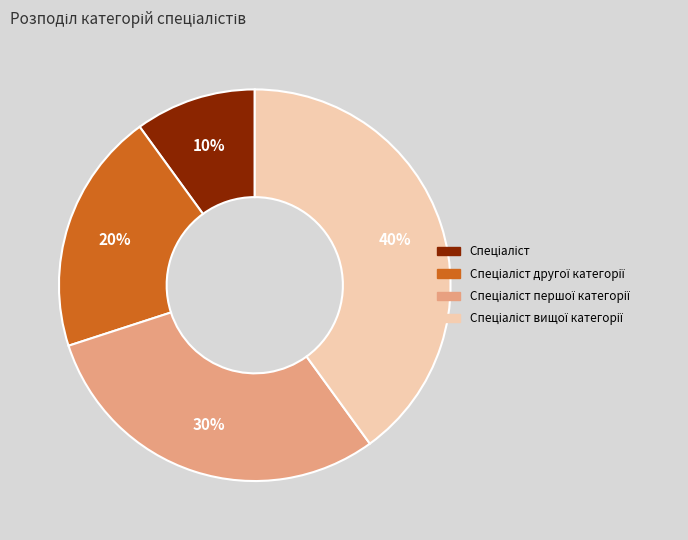

To the nearest percent, what is the average slice percentage?

25%